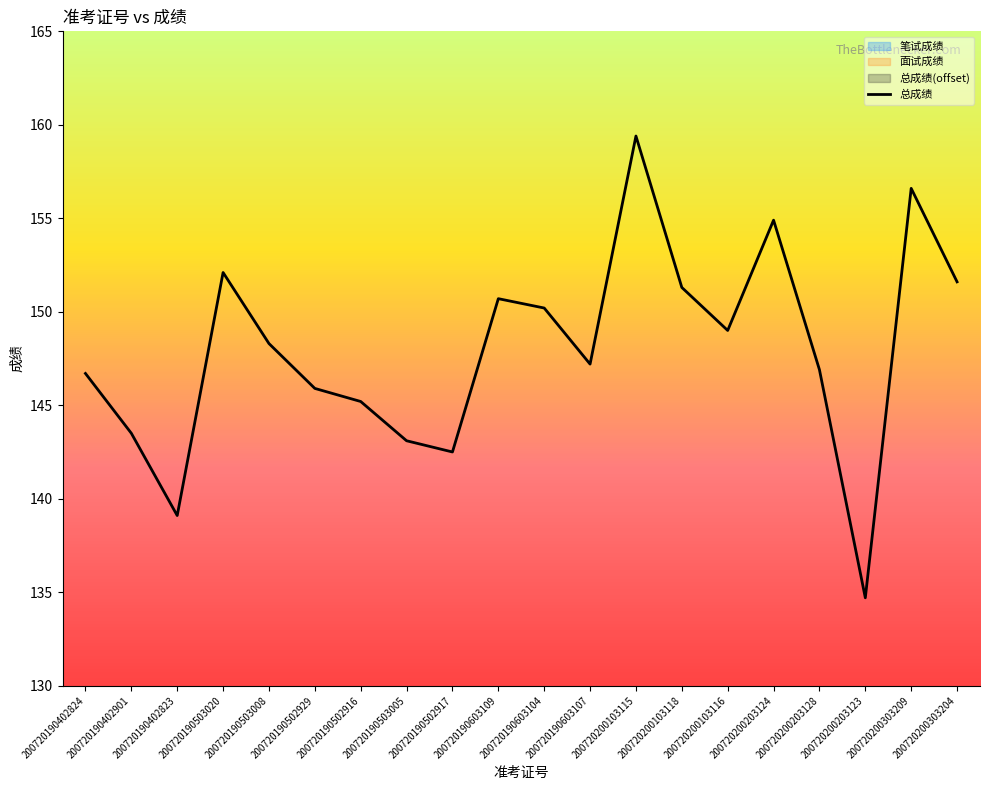

List the labels in order of value, smallest first.

200720200203123, 200720190402823, 200720190502917, 200720190503005, 200720190402901, 200720190502916, 200720190502929, 200720190402824, 200720200203128, 200720190603107, 200720190503008, 200720200103116, 200720190603104, 200720190603109, 200720200103118, 200720200303204, 200720190503020, 200720200203124, 200720200303209, 200720200103115